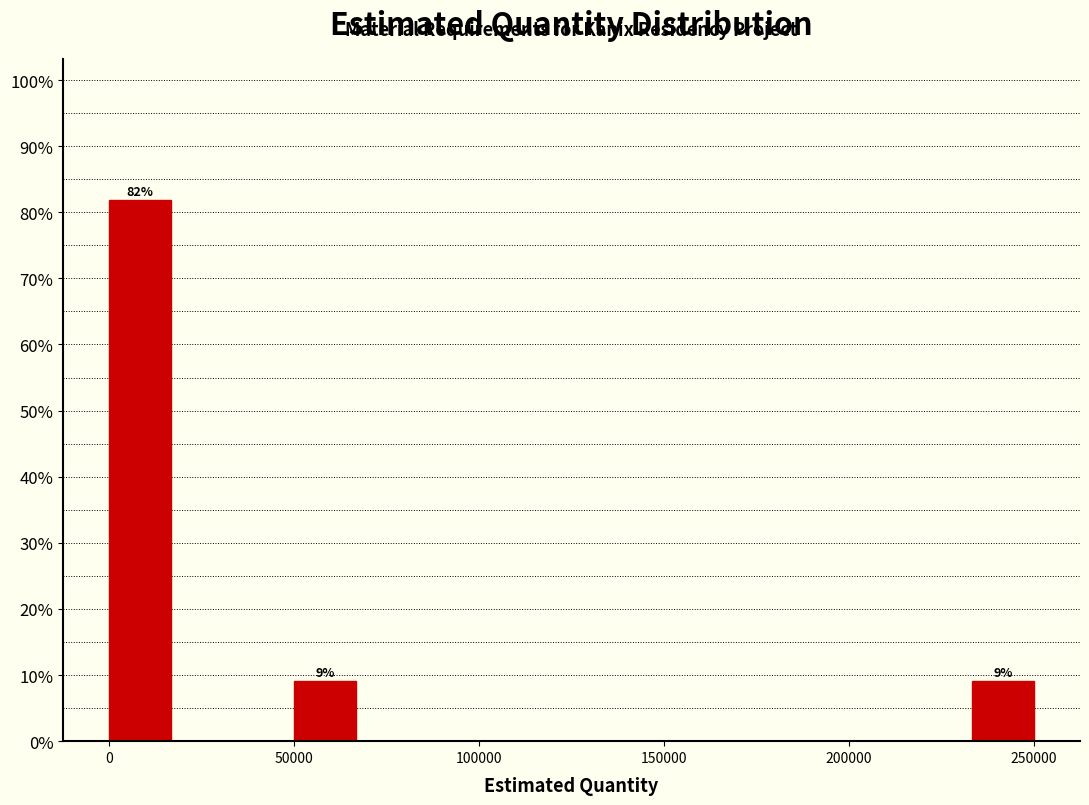

Around what value on the x-axis is the tallest bar? Give the approximate position of its centre, as read against the axis.

10000